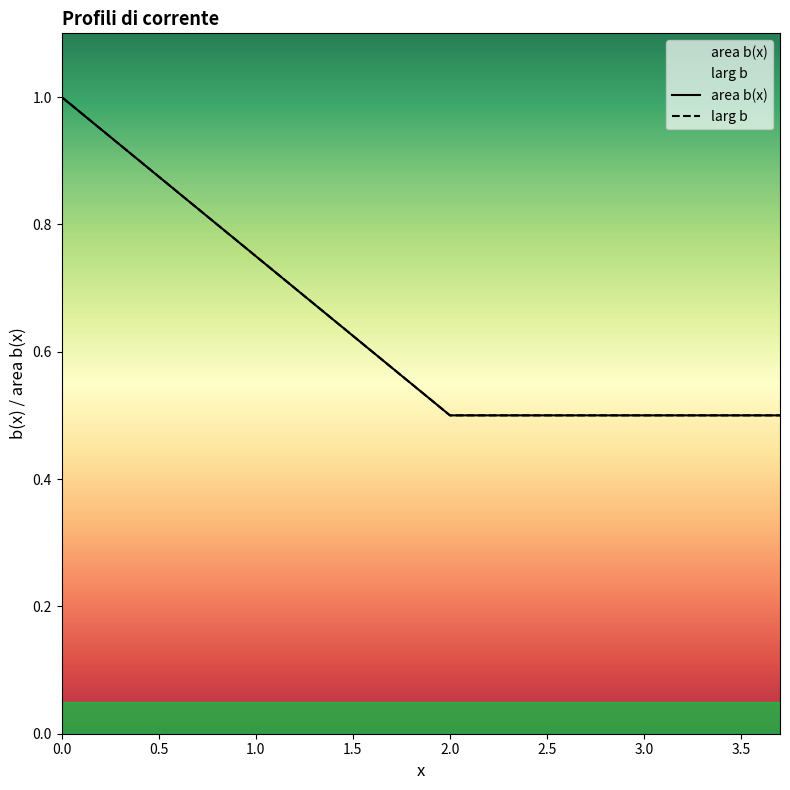

True or false: larg b has a value of 0.3 at 19.

False